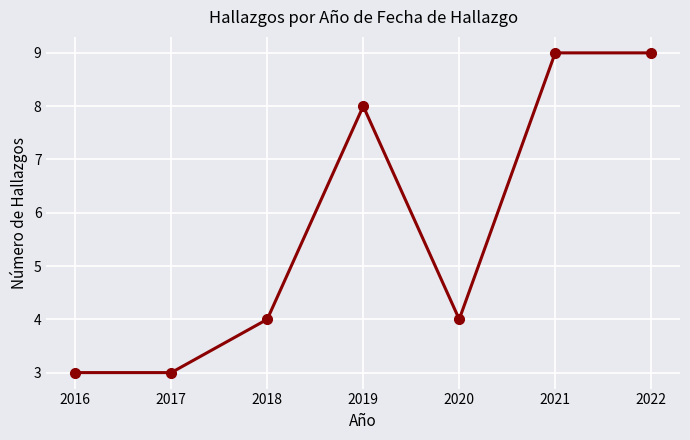

Count the number of data series in this chart.

1